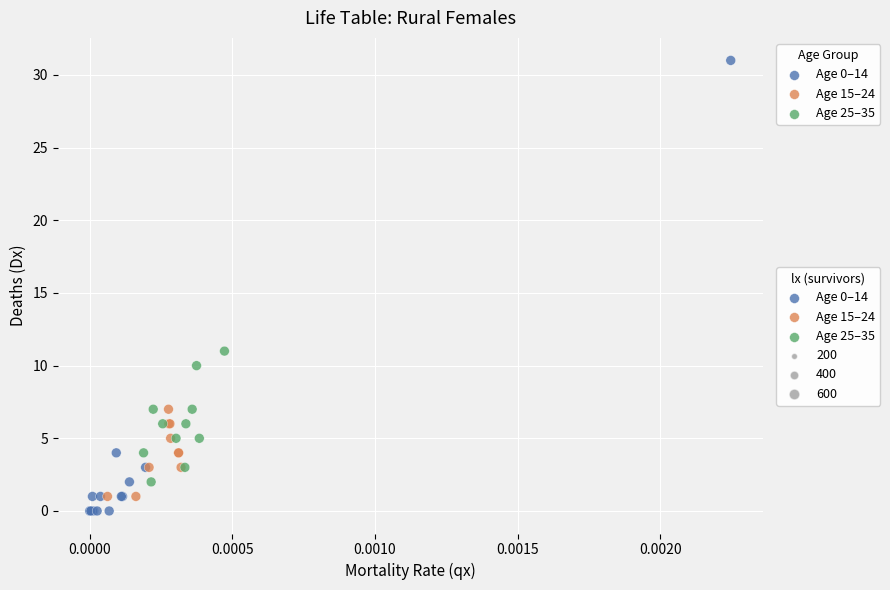

Which series has the widest spread of Y values?

Age 0–14